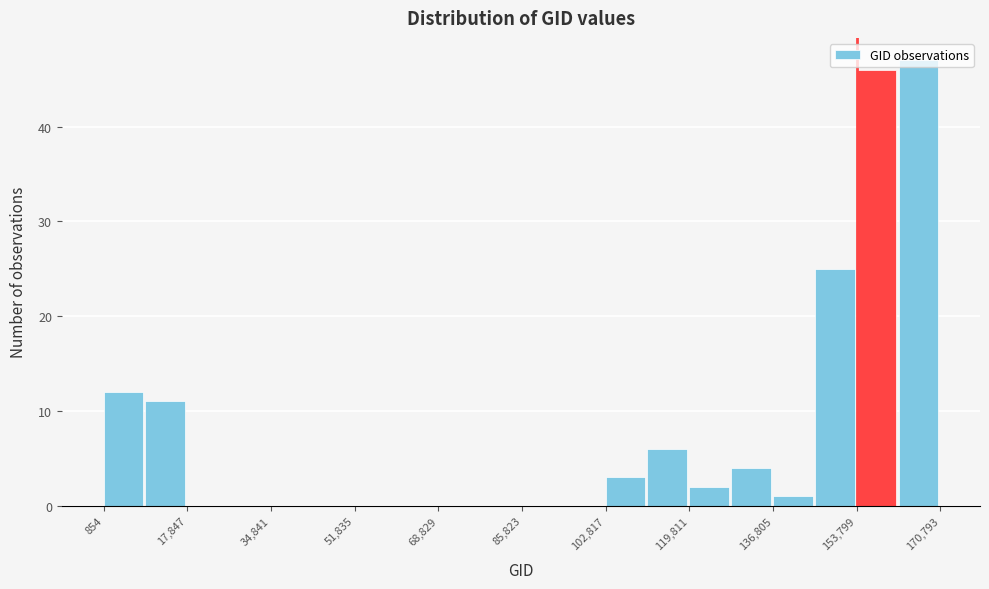

Reading left to right, transcribe this chart: for each bar, give the range it covers on the x-axis and its height. Neither the bar edges nor the heights are printed on the chart, so give them approximately, as read against the axes.

0 to 10000: 12
10000 to 18000: 11
18000 to 26000: 0
26000 to 34000: 0
34000 to 44000: 0
44000 to 52000: 0
52000 to 60000: 0
60000 to 68000: 0
68000 to 78000: 0
78000 to 86000: 0
86000 to 94000: 0
94000 to 102000: 0
102000 to 112000: 3
112000 to 120000: 6
120000 to 128000: 2
128000 to 136000: 4
136000 to 146000: 1
146000 to 154000: 25
154000 to 162000: 46
162000 to 170000: 47